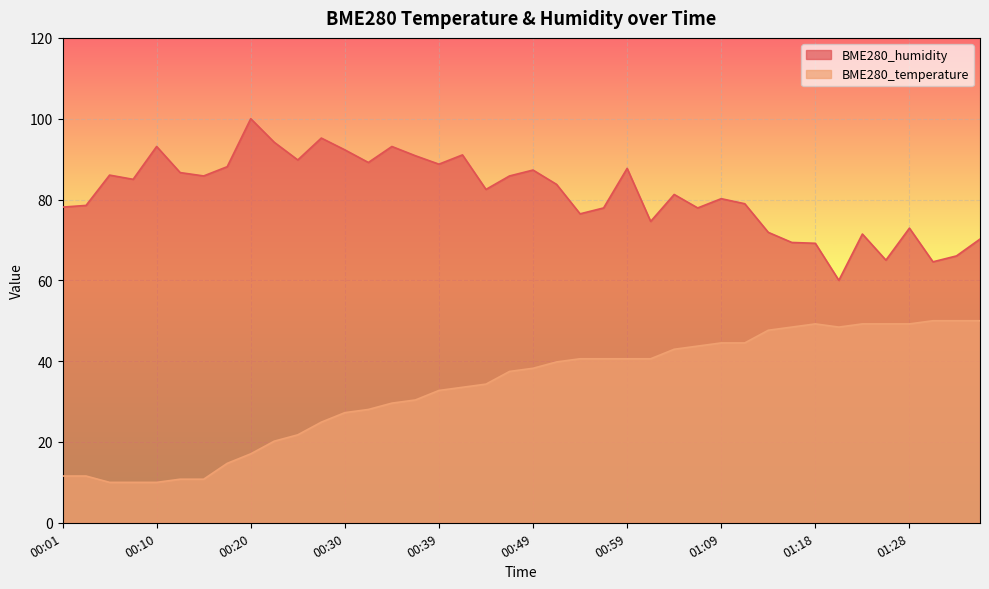

What is the value of the BME280_temperature point at the 16th from the left?

30.4